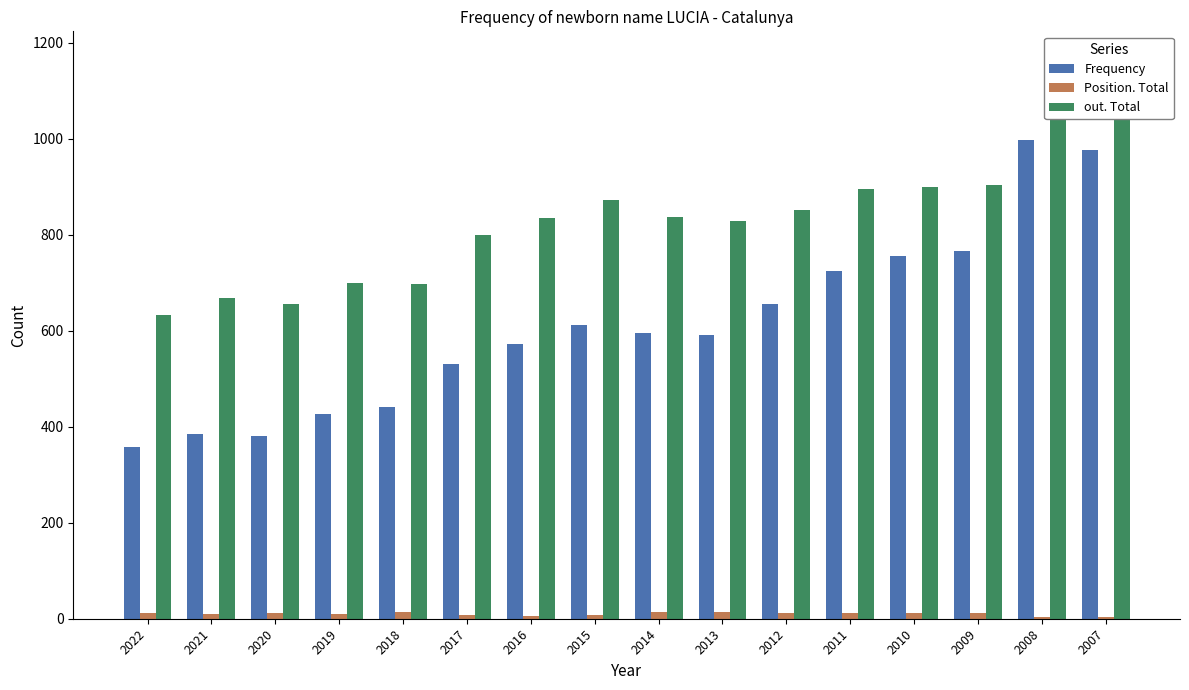

How many data points in Frequency are less than 596?

8